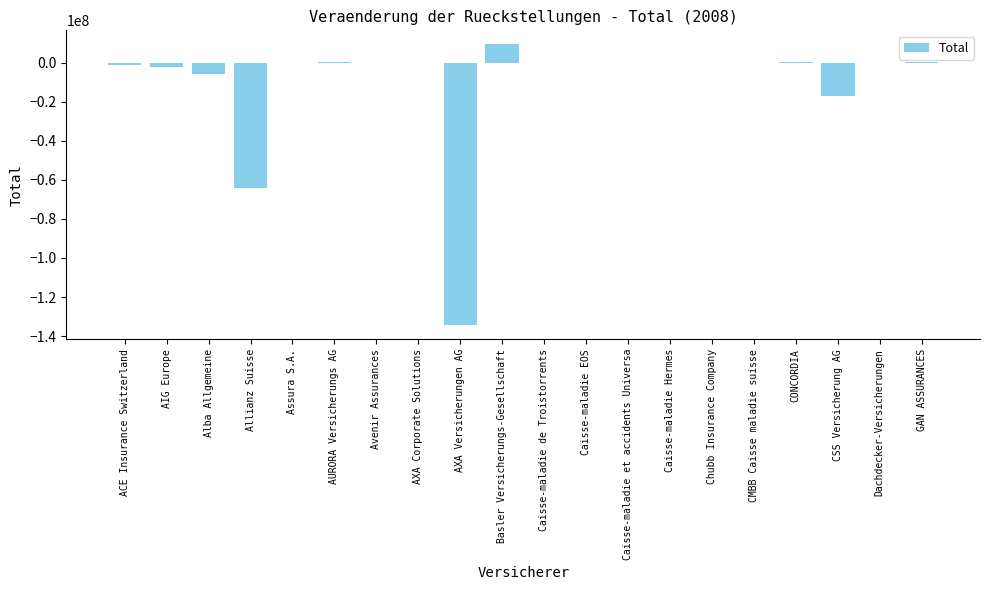

Where is the data nearest to the value -62511150?

Allianz Suisse